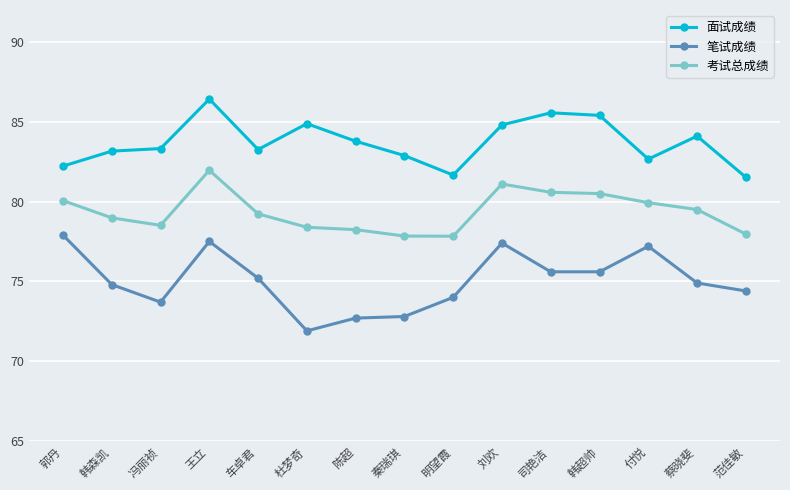

The 笔试成绩 series shows 77.2 at 付悦. True or false?

True